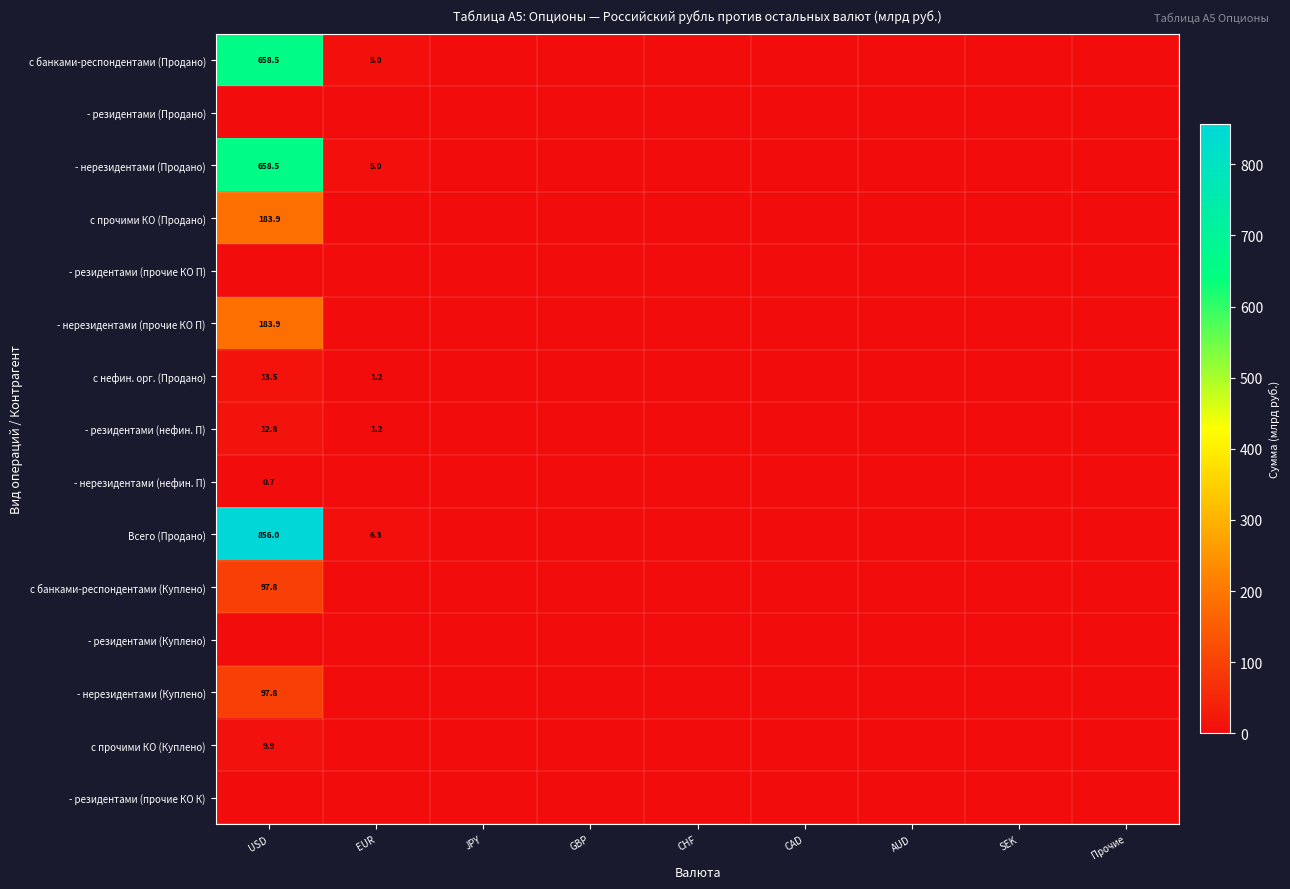

Which category has the highest value across all series?

USD